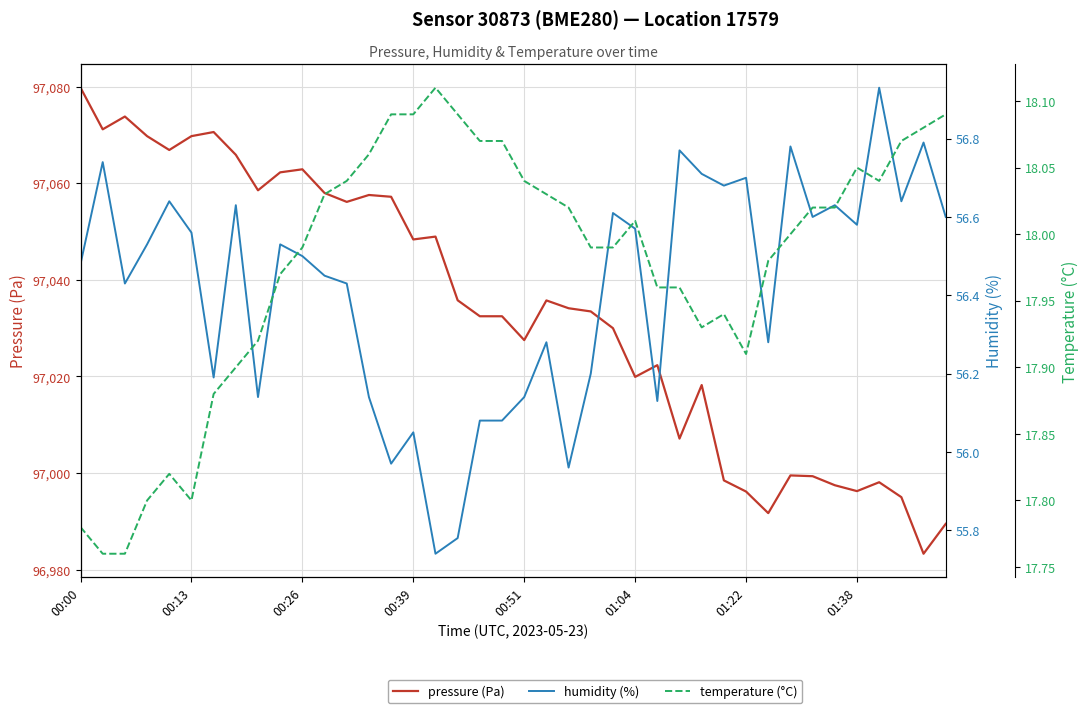

At how many categories does at least one series exceed 80521?

40